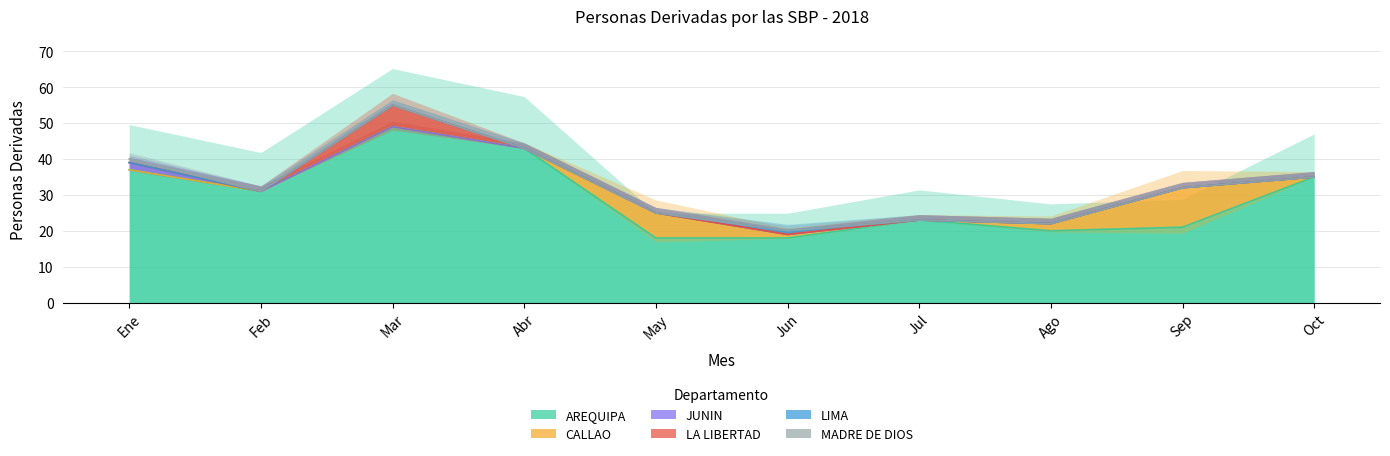

Reading left to right, extract all data points from this chart.

AREQUIPA: 37	31	49	43	18	18	23	20	21	35
CALLAO: 0	0	0	0	7	1	0	2	11	0
JUNIN: 2	0	0	0	0	0	0	0	0	0
LA LIBERTAD: 0	0	6	0	0	0	0	0	0	0
LIMA: 0	0	0	0	0	1	0	0	0	0
MADRE DE DIOS: 1	0	0	0	0	0	0	0	0	0